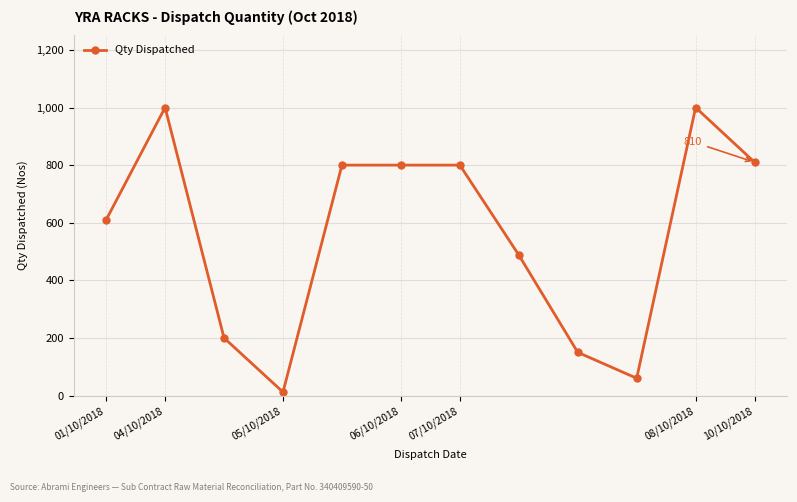

What is the maximum value shown in the chart?

1000